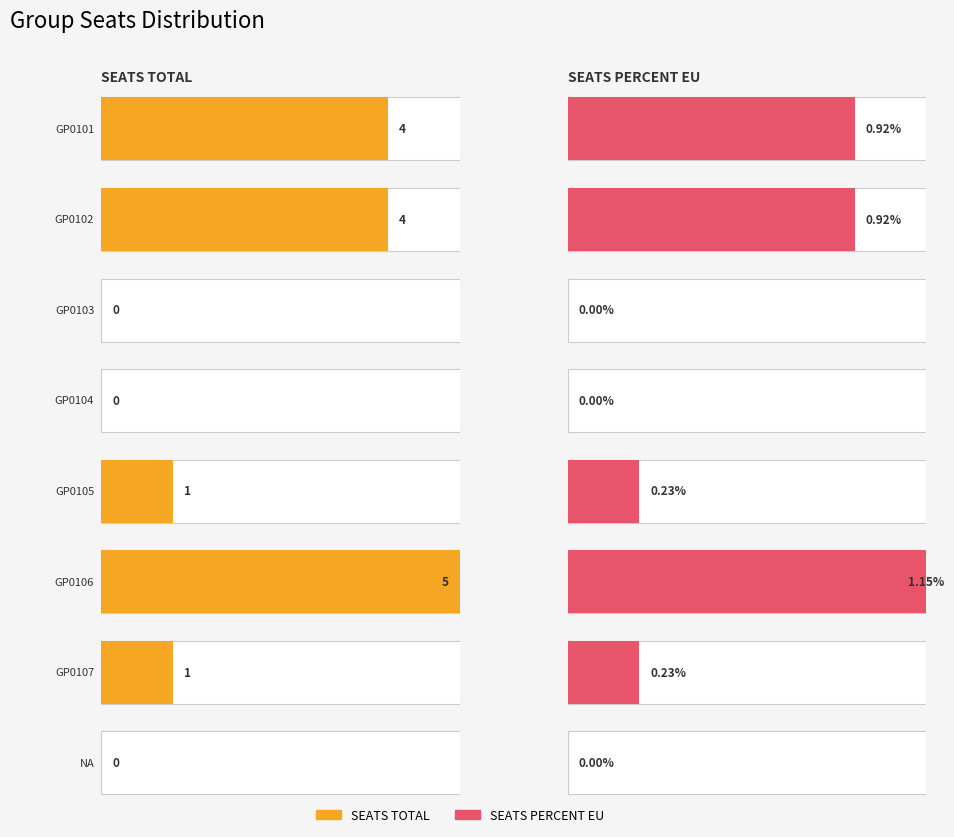

Reading right to left, list all the values displayed in this chart.

SEATS_TOTAL: NA=0.0	GP0107=1.0	GP0106=5.0	GP0105=1.0	GP0104=0.0	GP0103=0.0	GP0102=4.0	GP0101=4.0
SEATS_PERCENT_EU: NA=0.0	GP0107=0.2	GP0106=1.1	GP0105=0.2	GP0104=0.0	GP0103=0.0	GP0102=0.9	GP0101=0.9